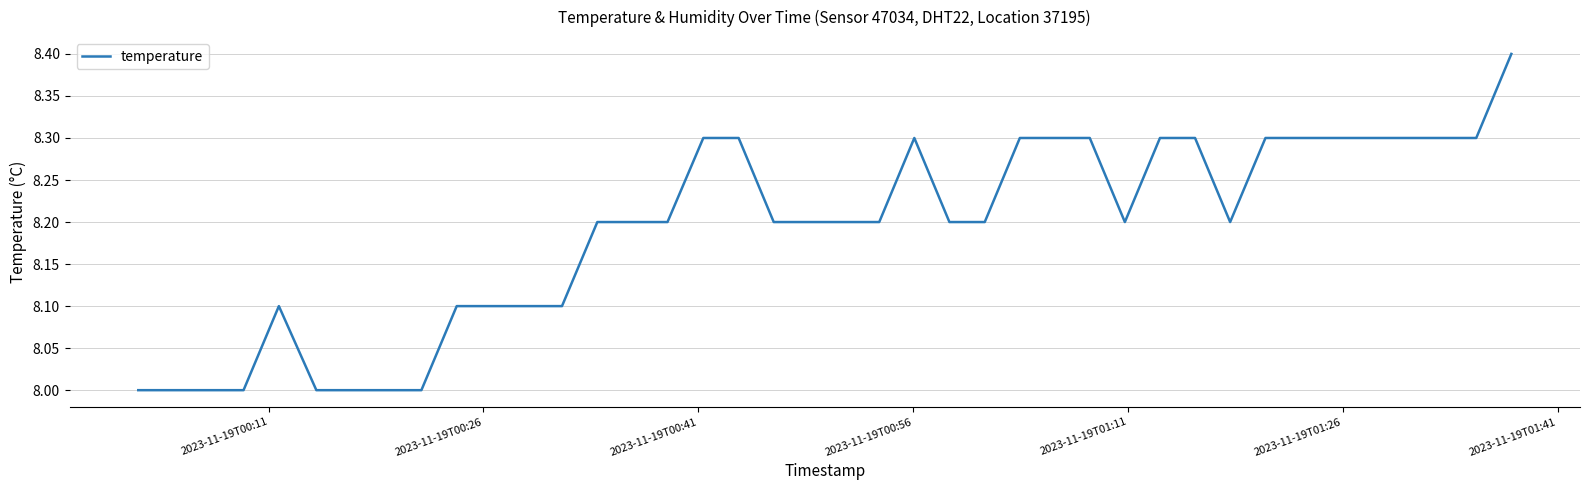

What is the maximum value shown in the chart?

8.4